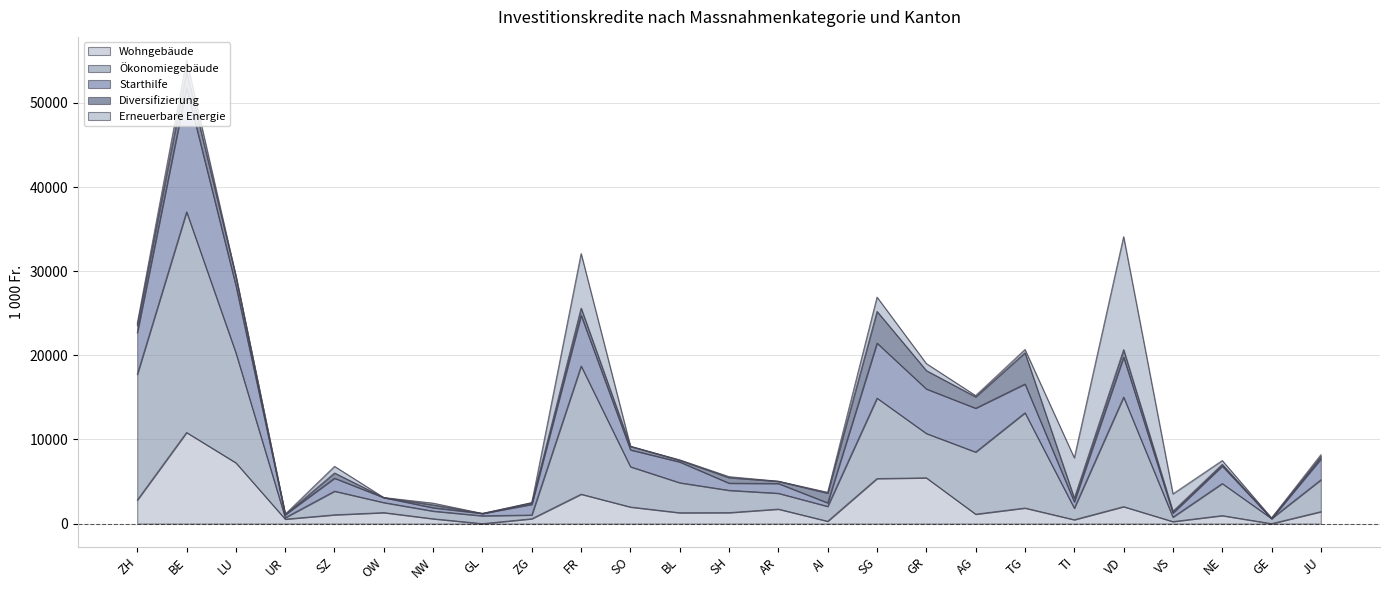

At which category is the sum across all series the highest?

BE